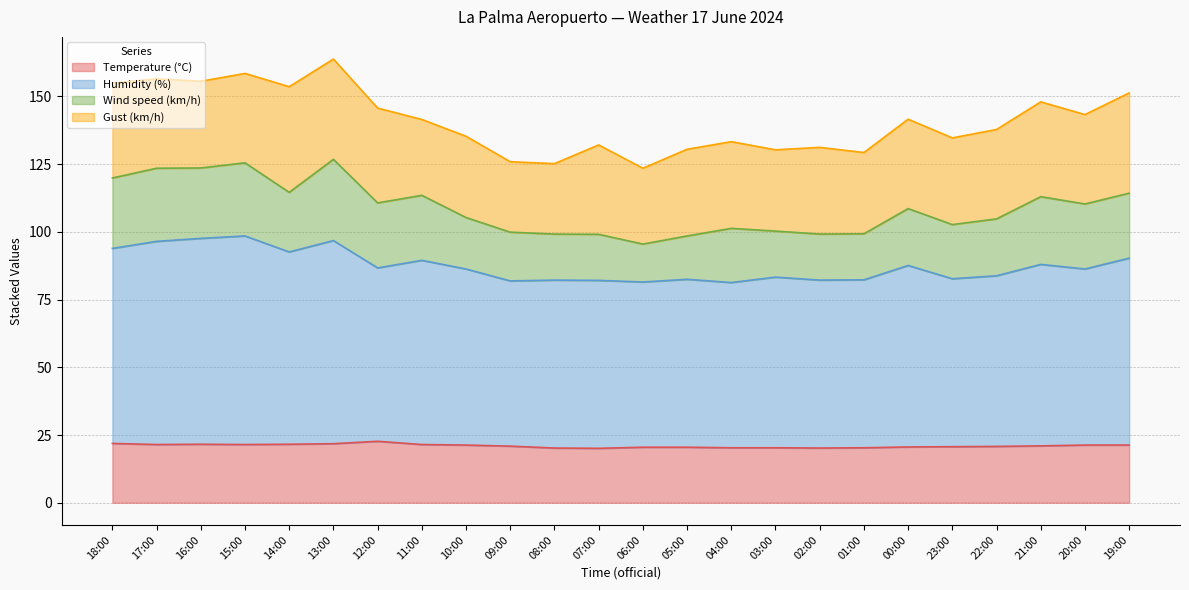

What is the highest value of the Temperature (°C) series?

22.7